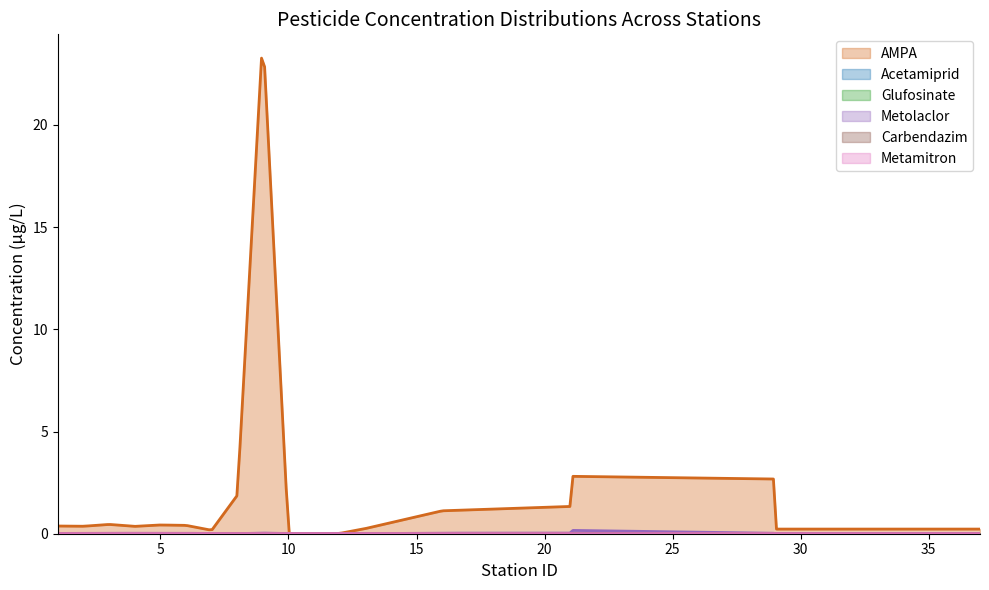

List the series in order of their peak value, lowest first.

Metamitron, Carbendazim, Acetamiprid, Glufosinate, Metolaclor, AMPA